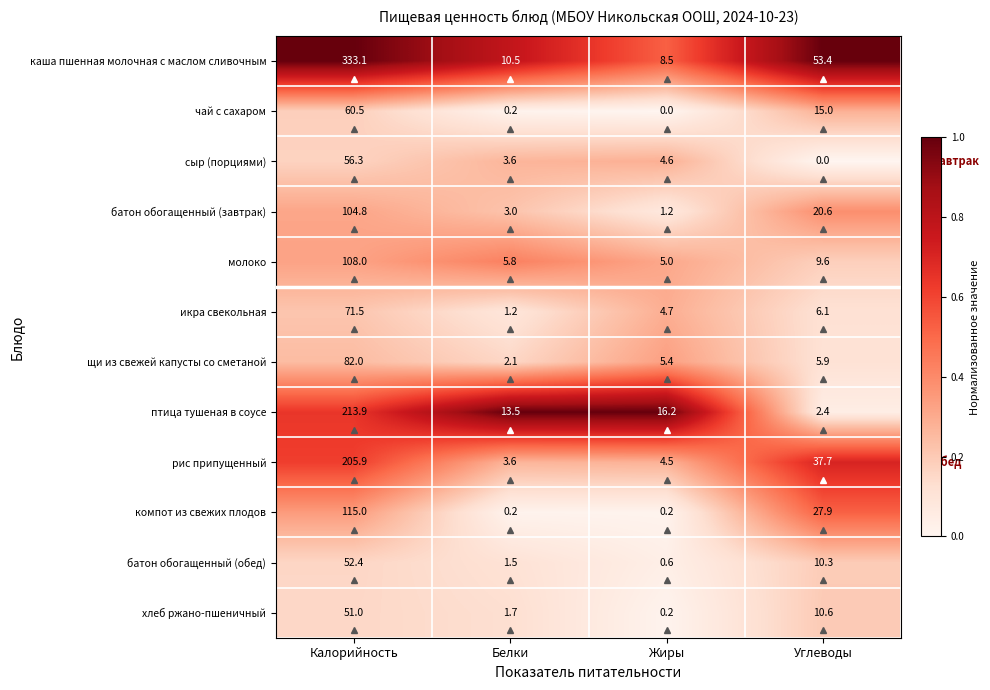

What is the total value across all series at Углеводы?

199.5